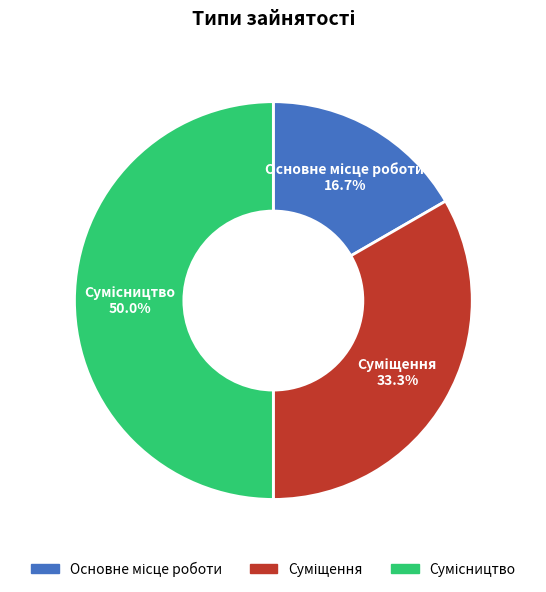

Count the number of slices in the pie.

3